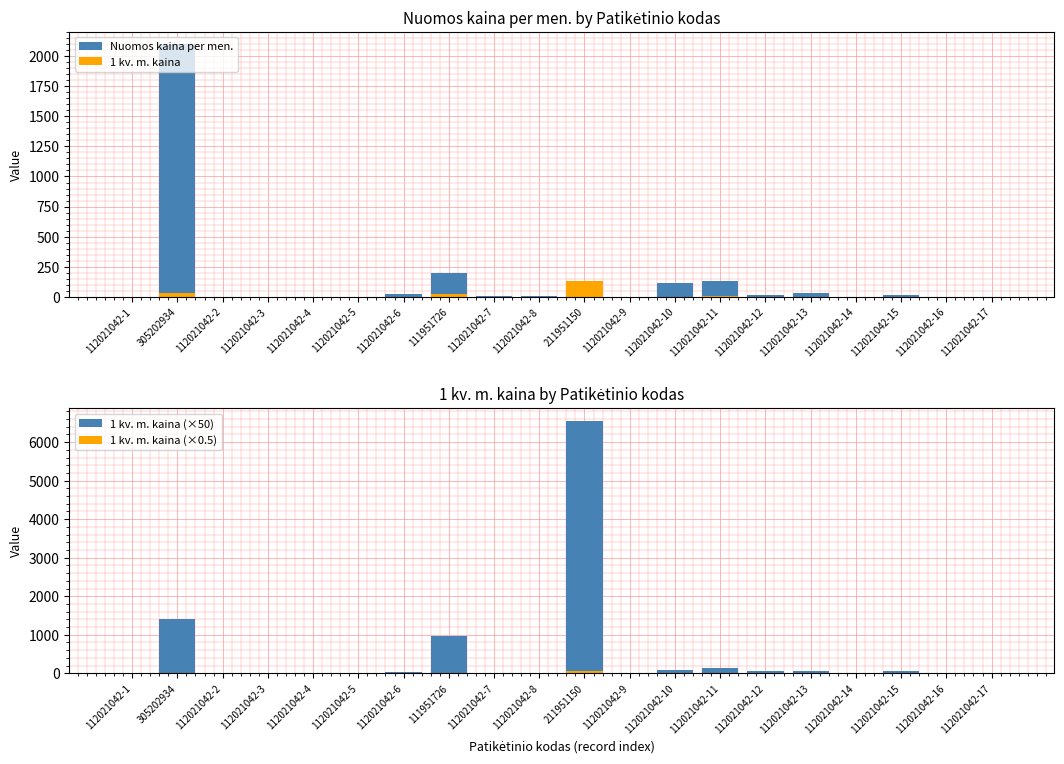

Is it true that 1 kv. m. kaina equals 0.9 at 112021042-6?

False